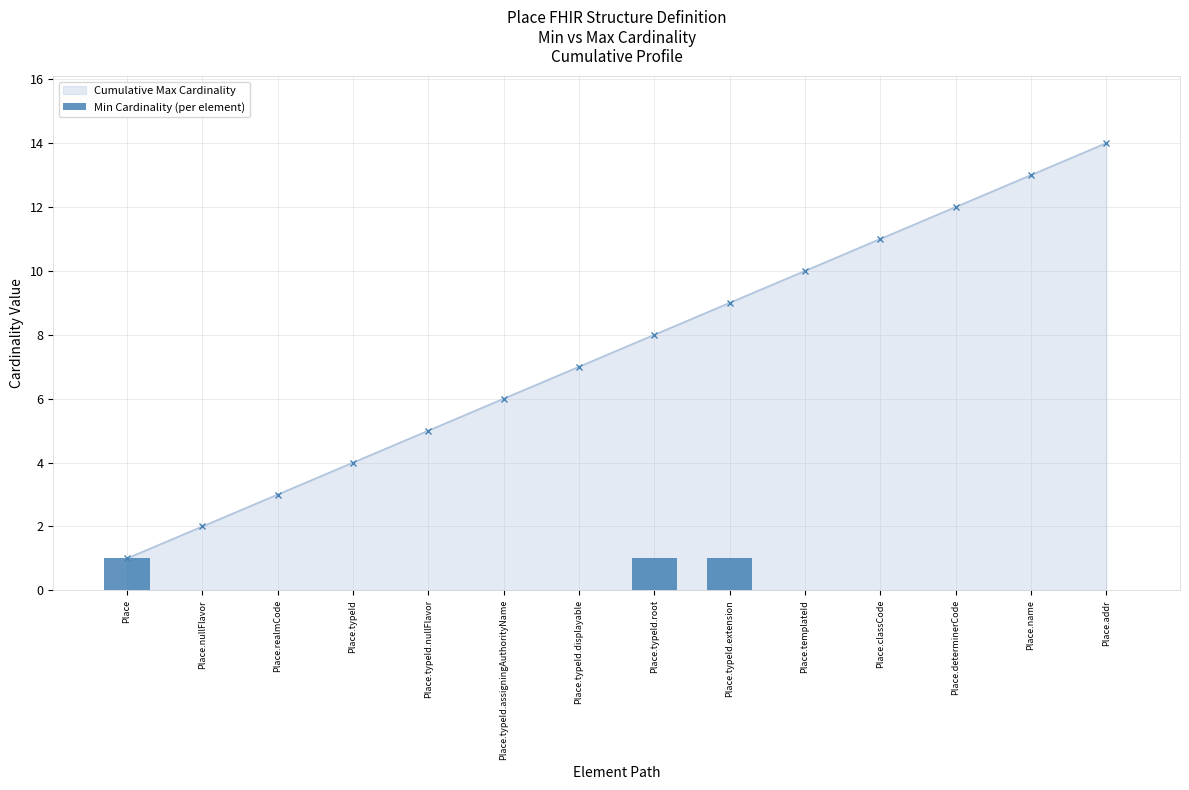

What is the sum of all values?

3